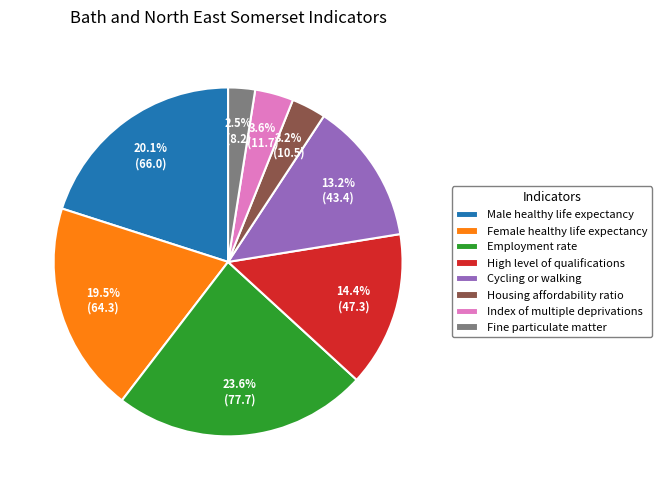

To the nearest percent, what is the combined percentage of Fine particulate matter and High level of qualifications?

17%